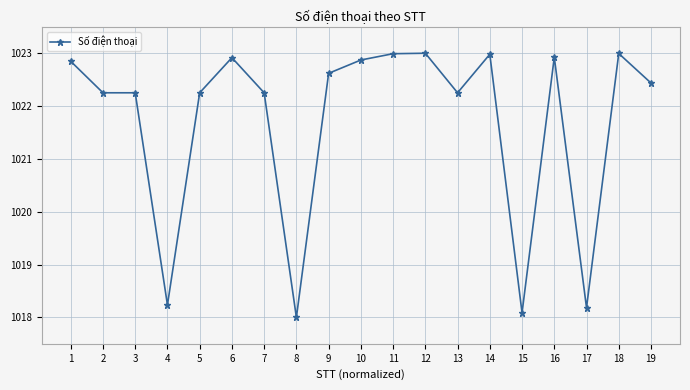

True or false: there are more than 1 points higher than both neighbors.

True